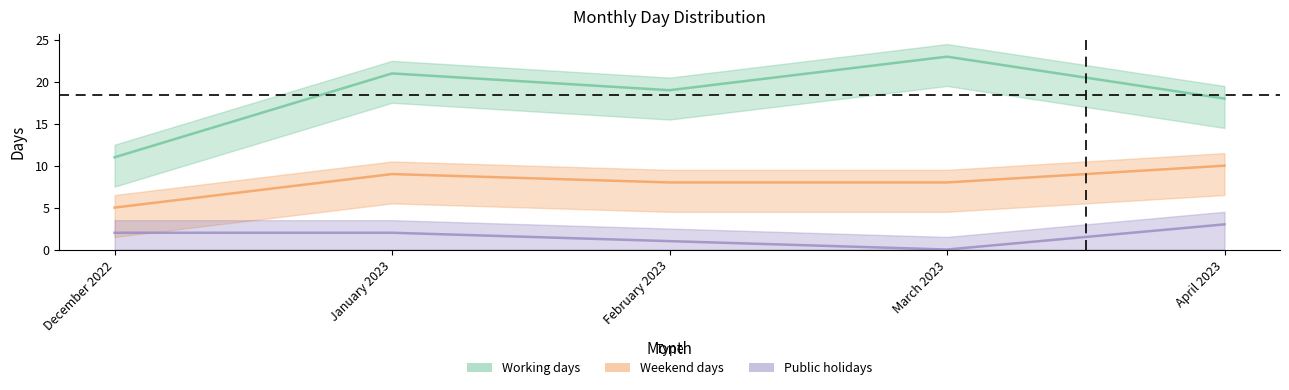

At which category is the sum across all series the highest?

January 2023